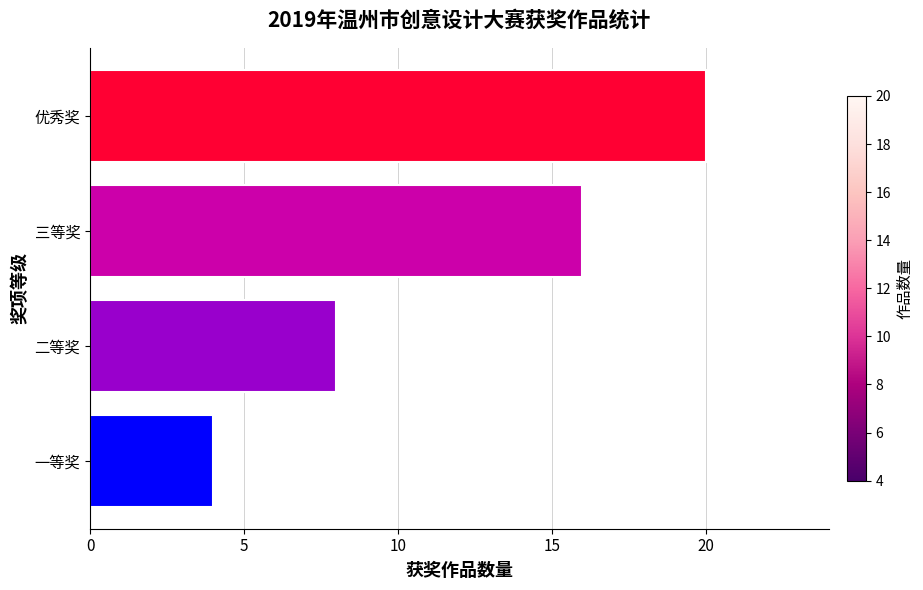

The value at 三等奖 is 23. True or false?

False